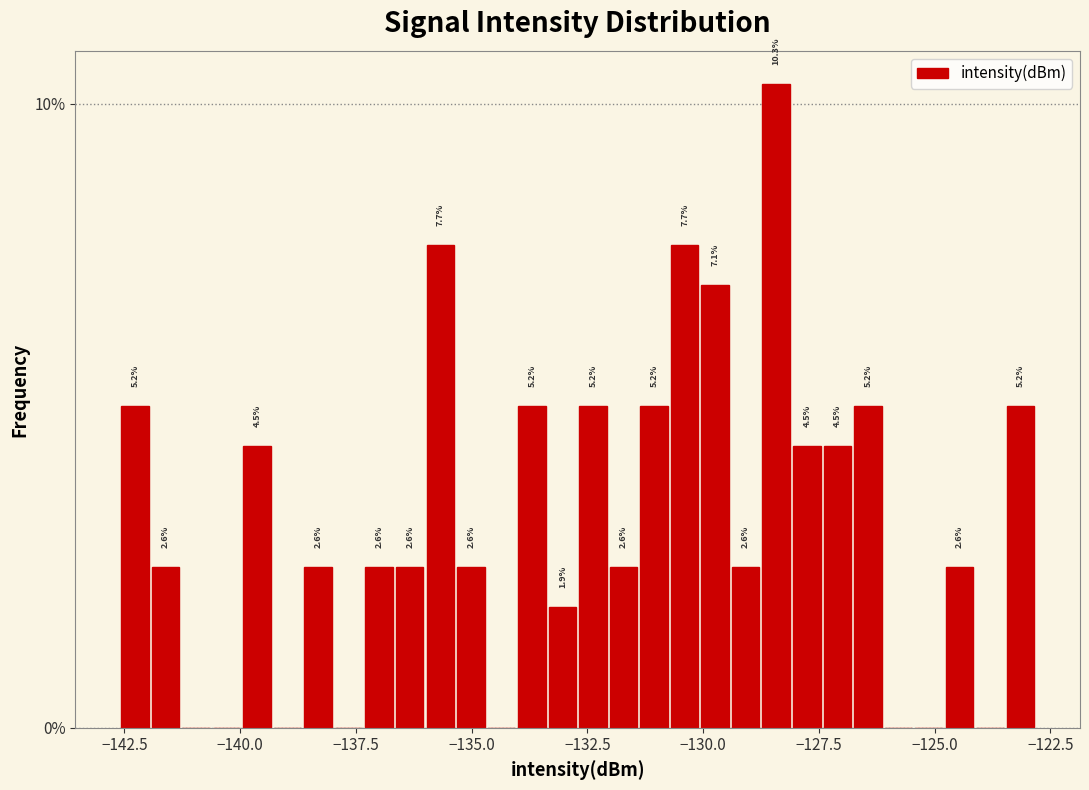

Around what value on the x-axis is the tallest bar? Give the approximate position of its centre, as read against the axis.

-128.5